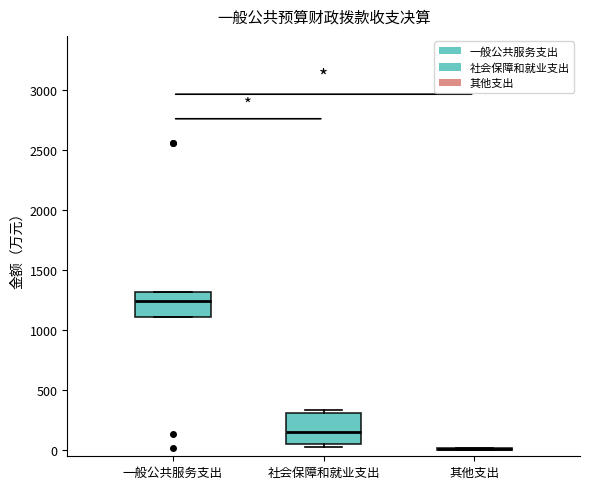

Reading left to right, read every box against the y-axis: the position of its median line, the range the box covers, and the ends of its whiskers. The values are not printed on the chart, so give them approximately, as read against the axis.

一般公共服务支出: median 1250, box 1100 to 1300, whiskers 1100 to 1300
社会保障和就业支出: median 150, box 50 to 300, whiskers 0 to 350
其他支出: box collapsed to a line at 0, whiskers 0 to 0